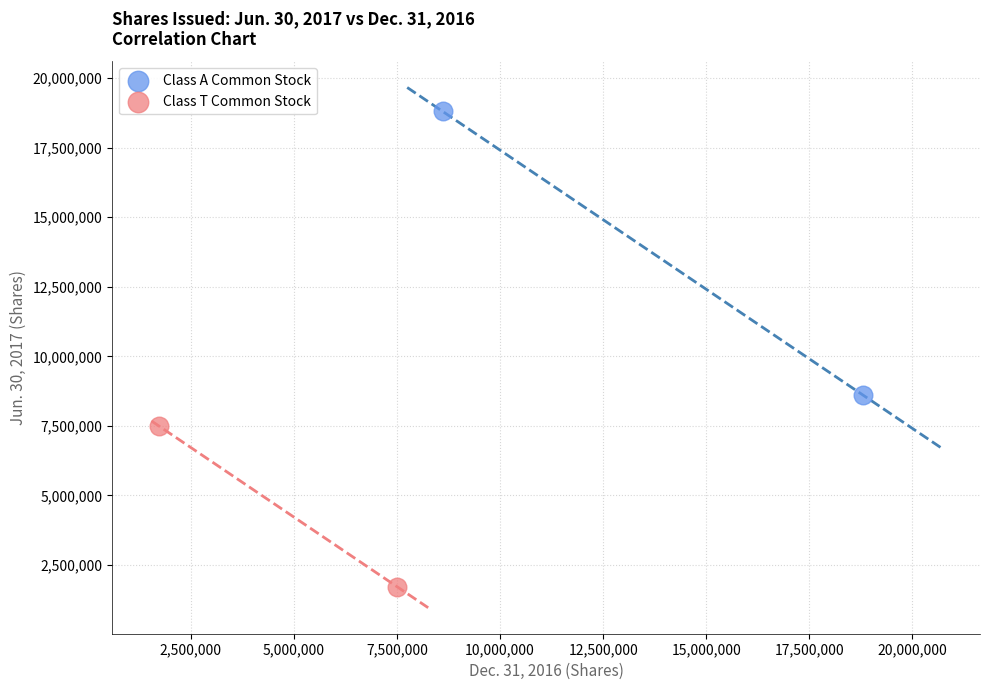

What are all the series names shown in the legend?

Class A Common Stock, Class T Common Stock